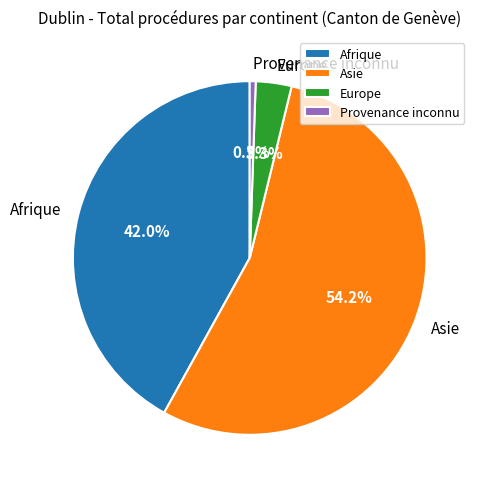

What is the ratio of the value at Afrique to the value at Provenance inconnu?

77.0